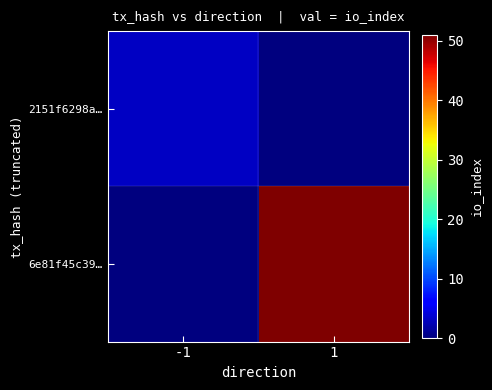

At which category is the sum across all series the highest?

1